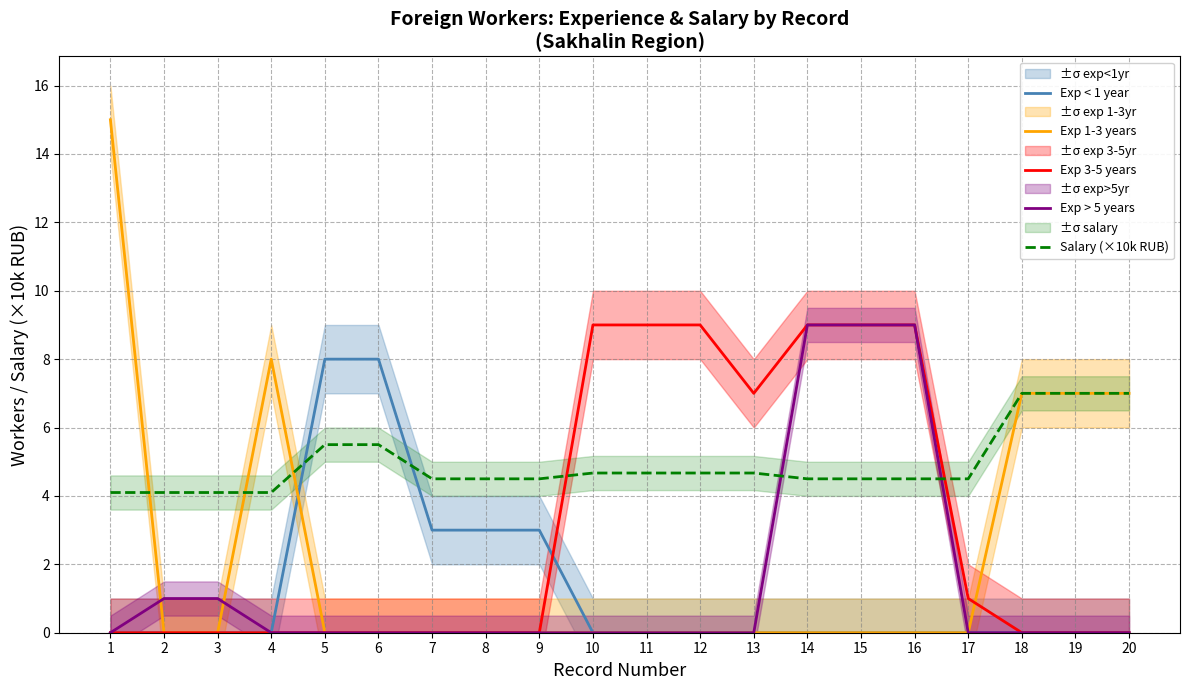

What is the difference between the maximum and minimum values in the Salary (×10k RUB) series?

2.9